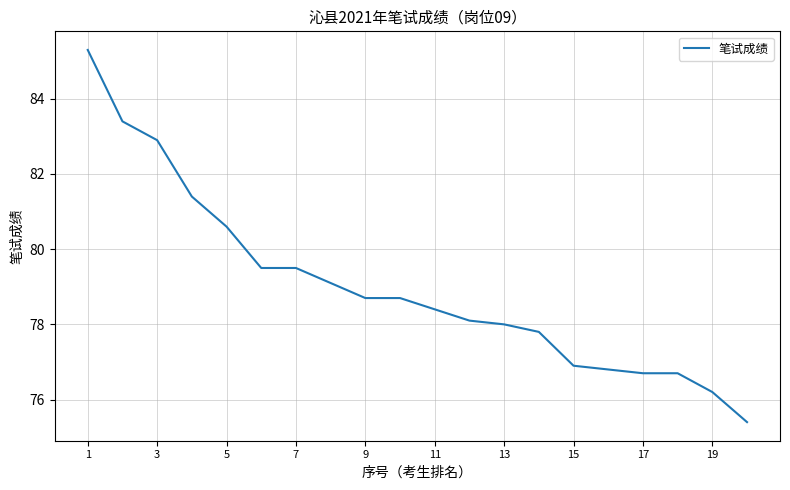

What is the difference between the maximum and minimum values?

9.9